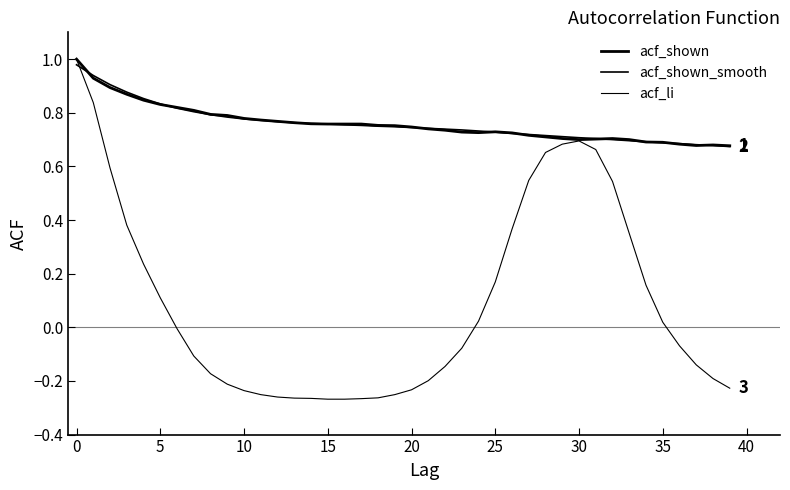

Is this an area chart (filled region under the line)?

No